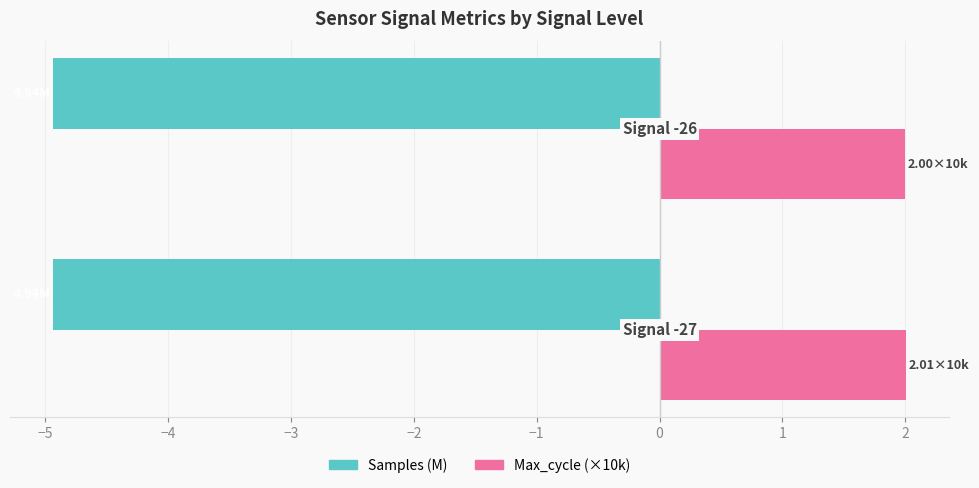

Which series has the largest total across all categories?

Max_cycle (×10k)